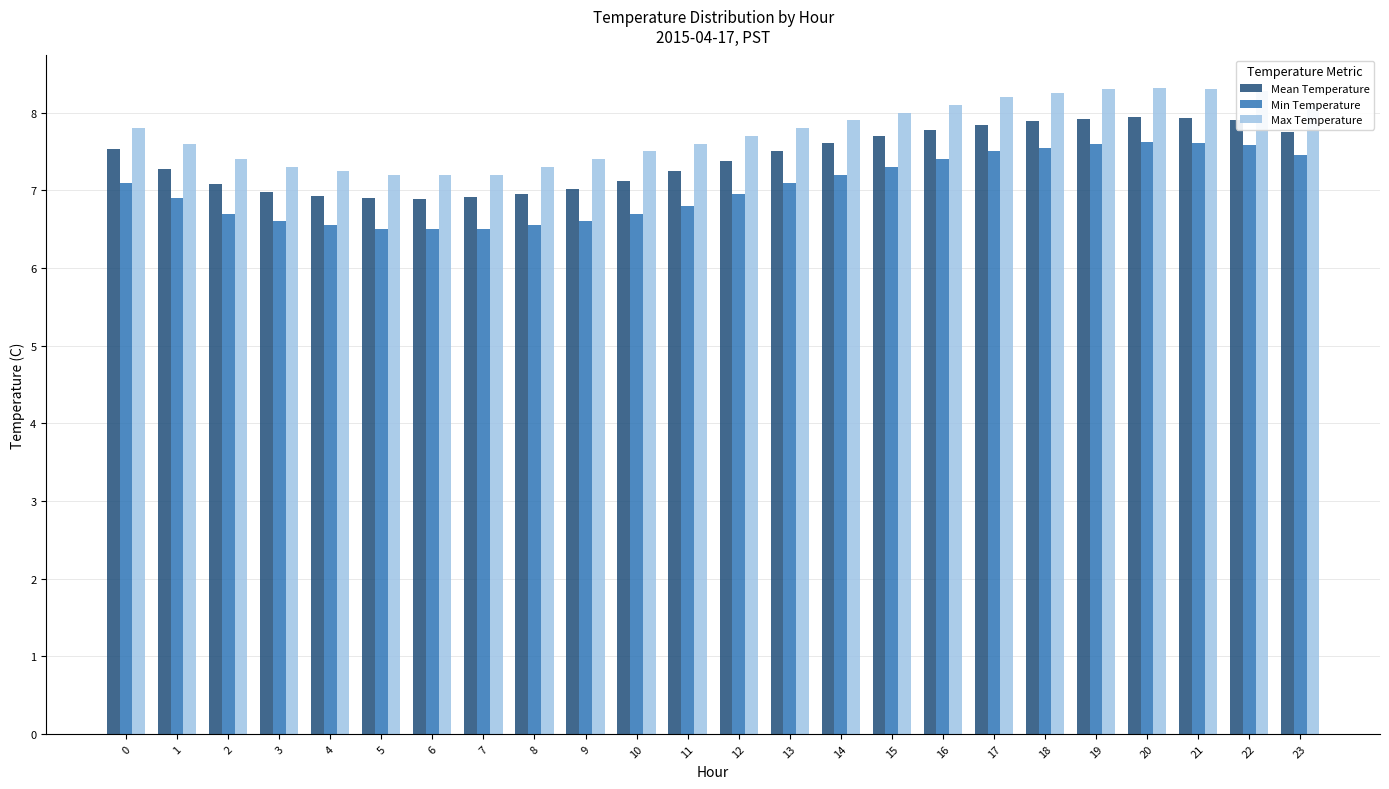

At 10, list the series in order from largest to smallest.

Max Temperature, Mean Temperature, Min Temperature